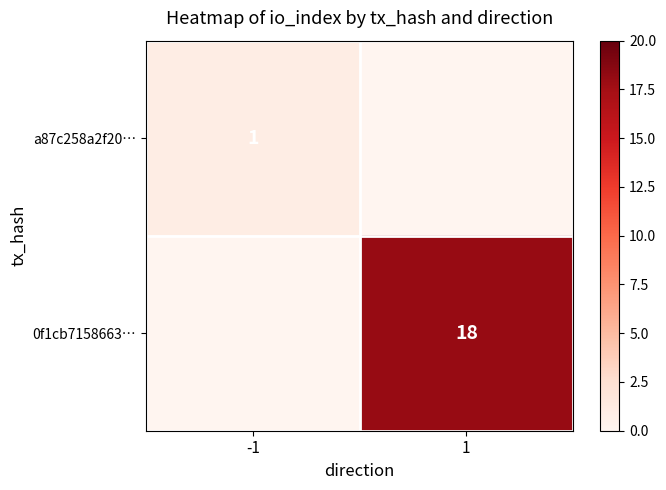

Is the value of 0f1cb7158663… at 1 greater than the value of a87c258a2f20… at -1?

Yes